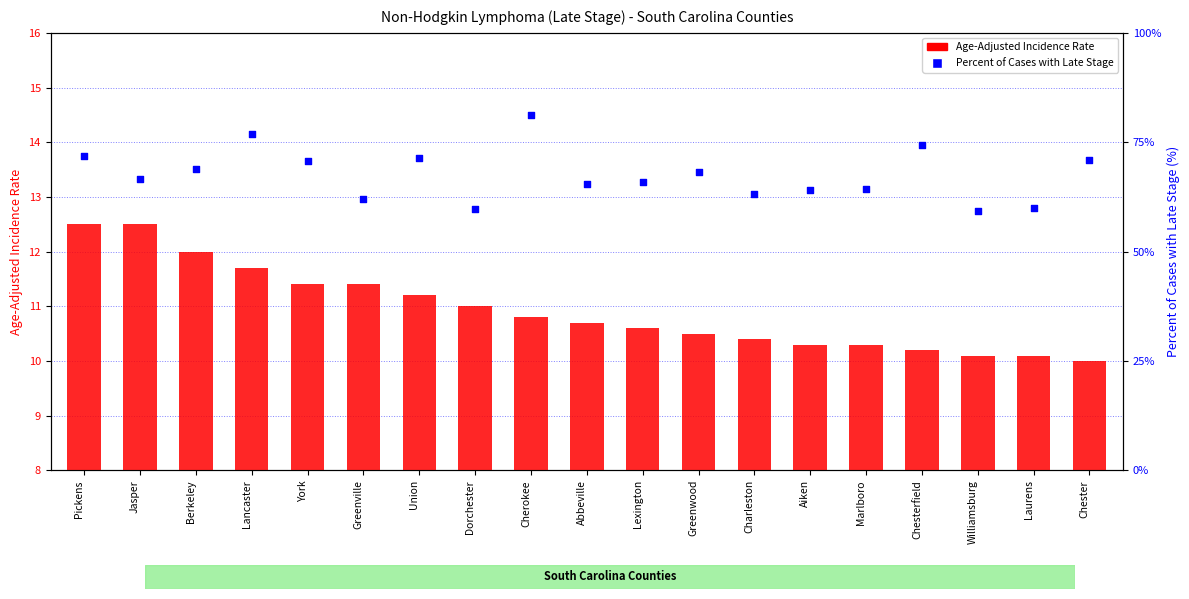

At how many categories does at least one series exceed 14?

19